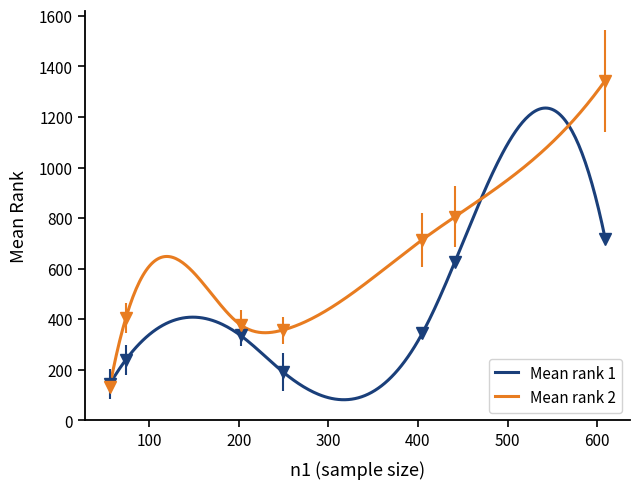

What is the lowest value of the Mean rank 2 series?

131.3